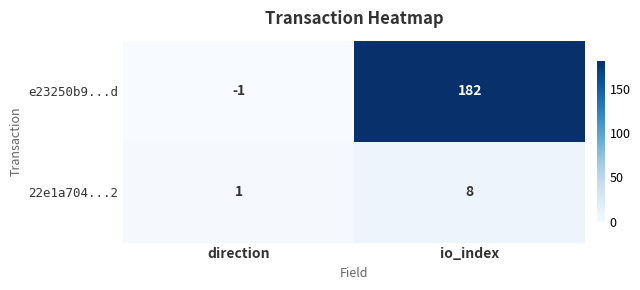

Rank the series at direction from highest to lowest value.

22e1a704...2, e23250b9...d